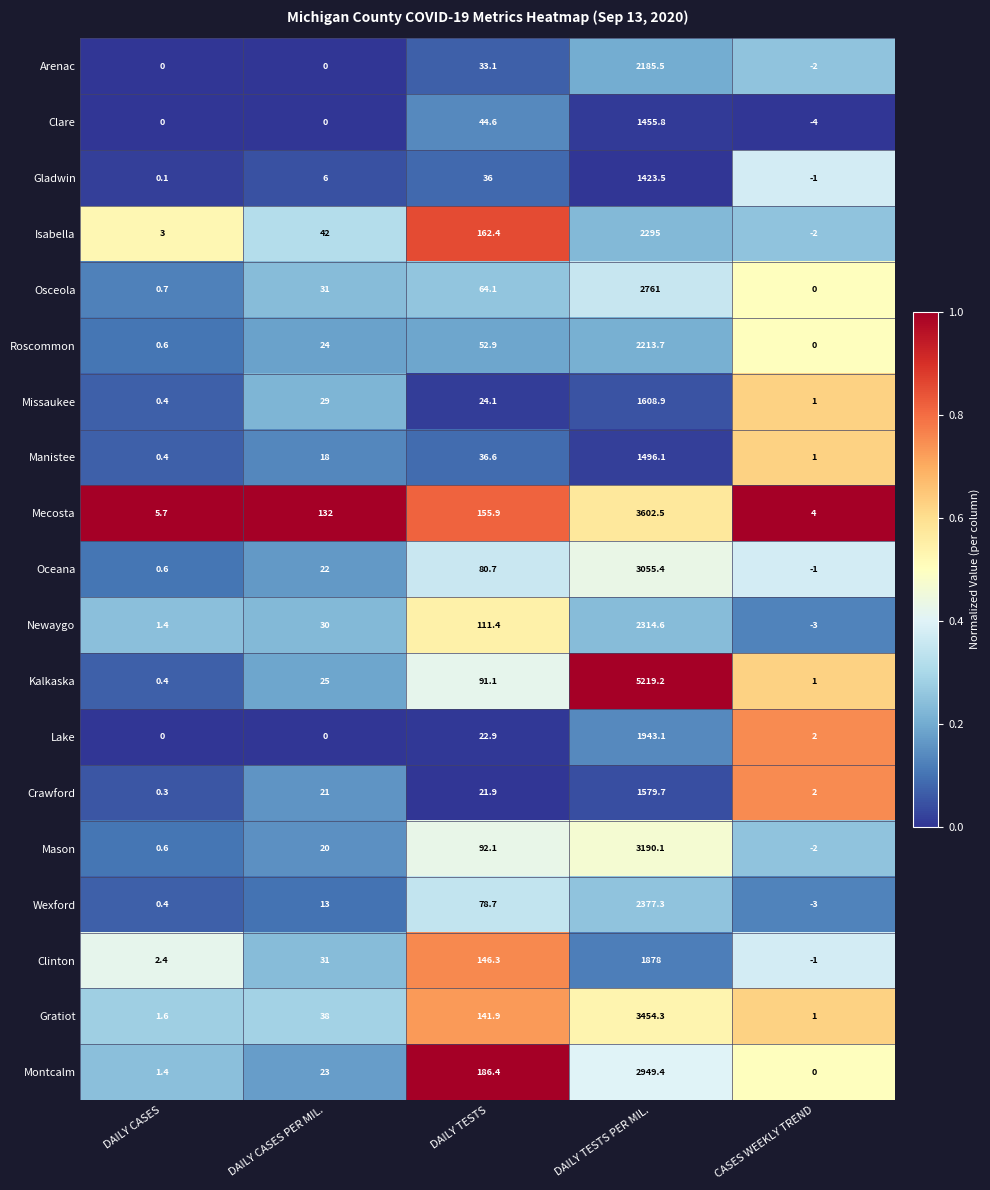

The value of Gratiot at DAILY CASES PER MIL. is 38.0. True or false?

True